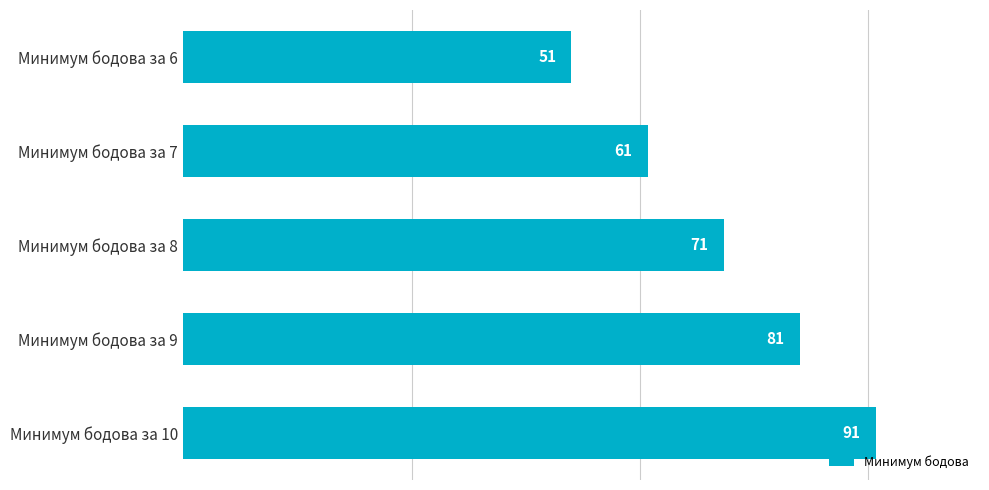

Where is the data nearest to the value 71?

Минимум бодова за 8